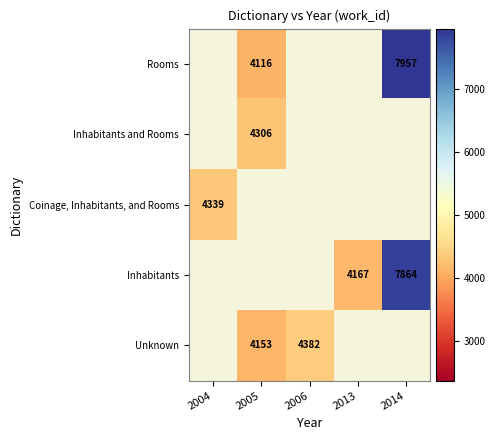

The value of Inhabitants and Rooms at 2005 is 1171. True or false?

False